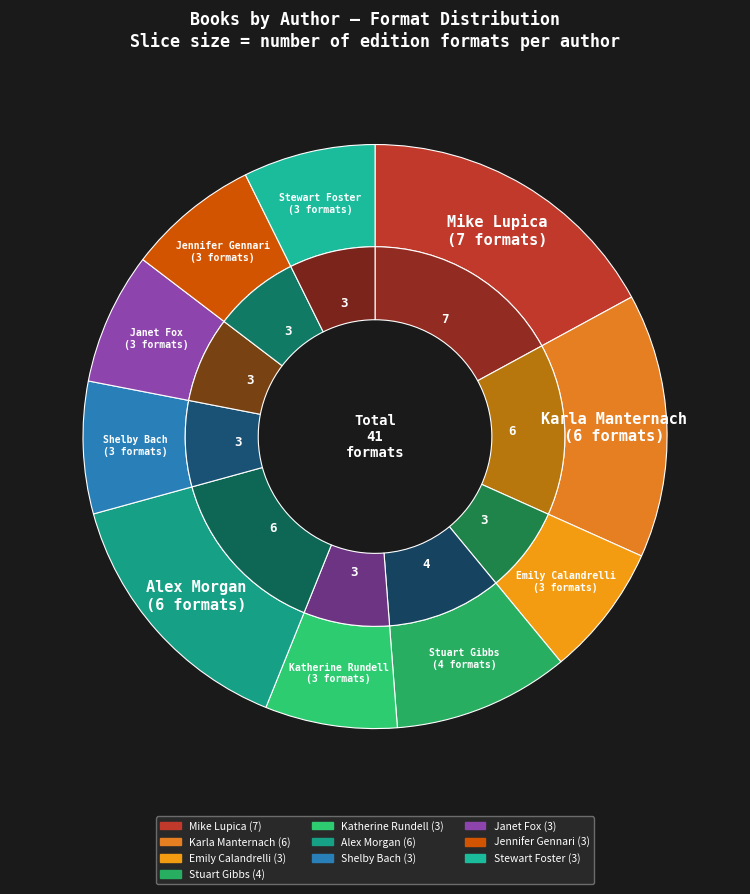

Is it true that Janet Fox is 4% of the pie?

False